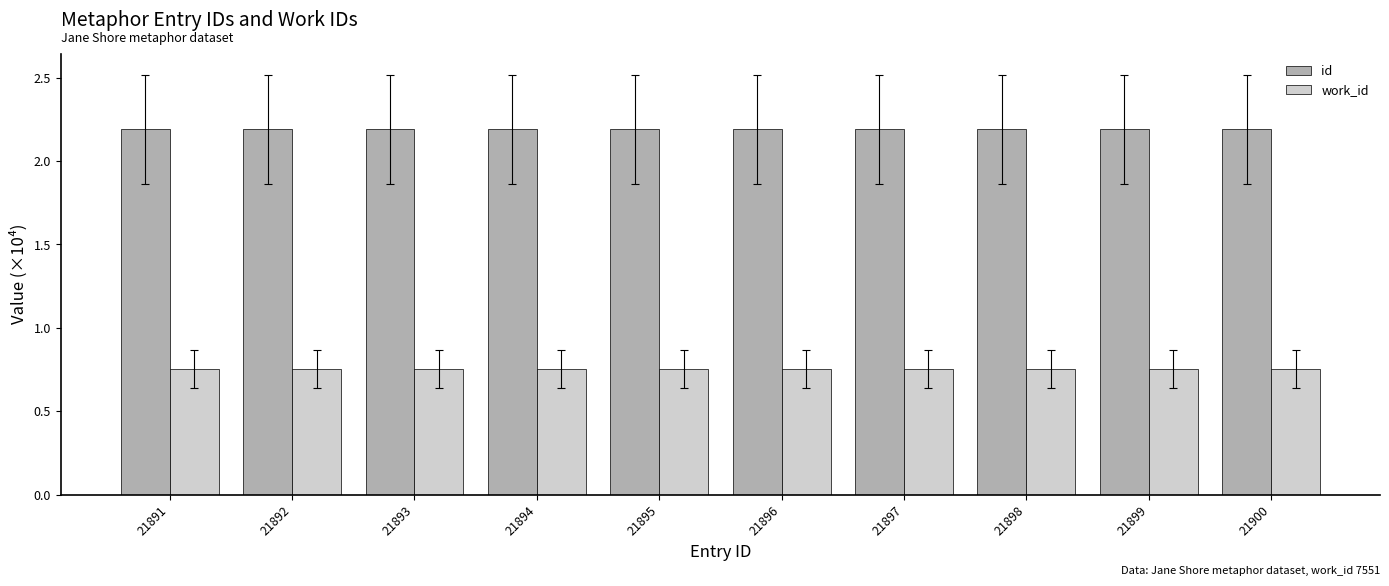

List the series in order of their overall mean, highest first.

id, work_id